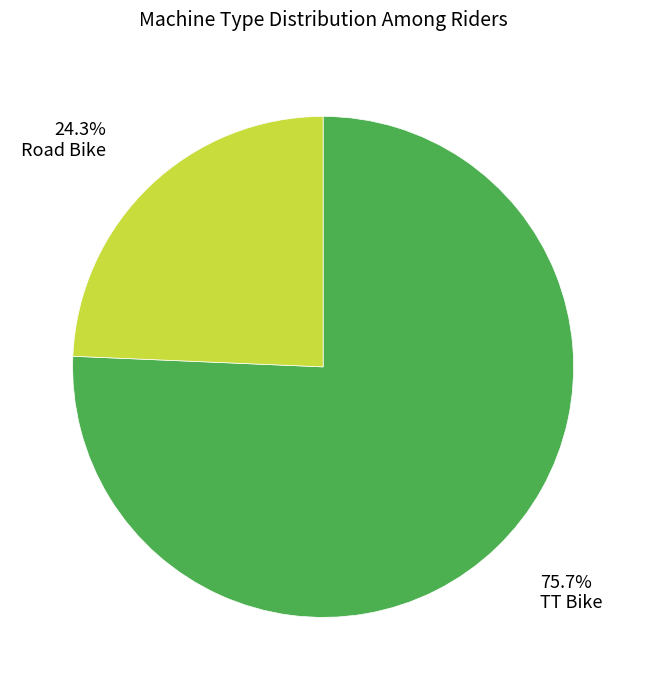

Does any single category account for the majority?

Yes